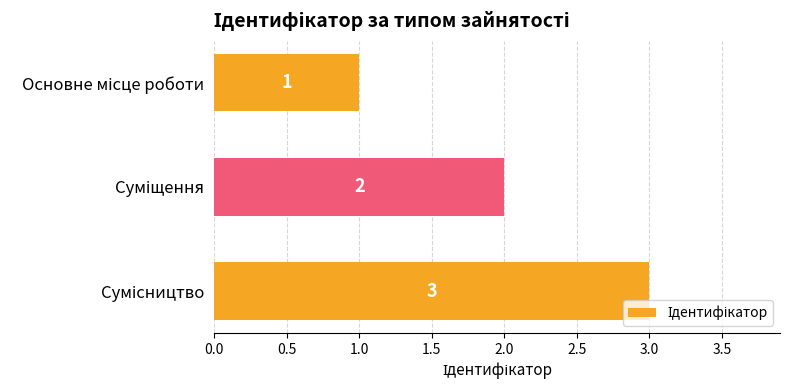

What is the average value?

2